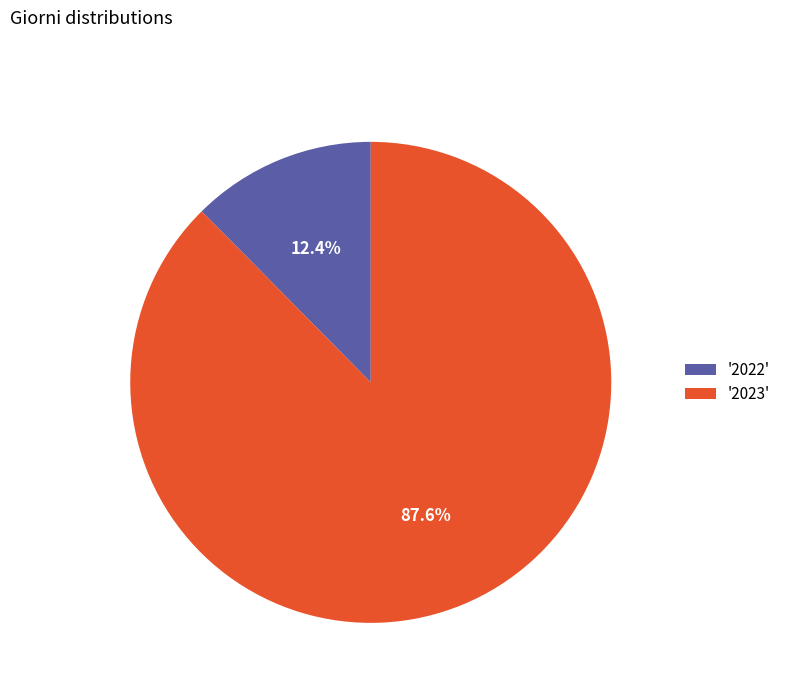

Combined, what portion of the pie is '2022' and '2023'?

100.0%